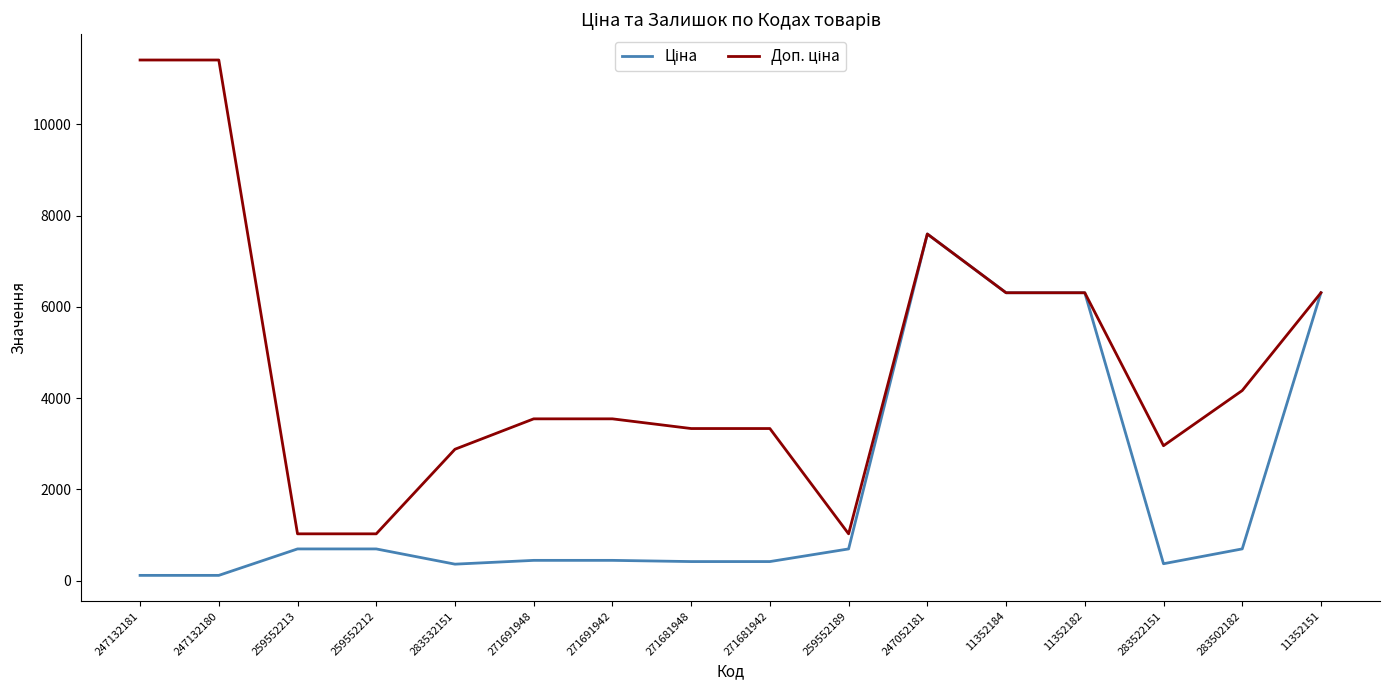

At how many categories does at least one series exceed 6541?

3